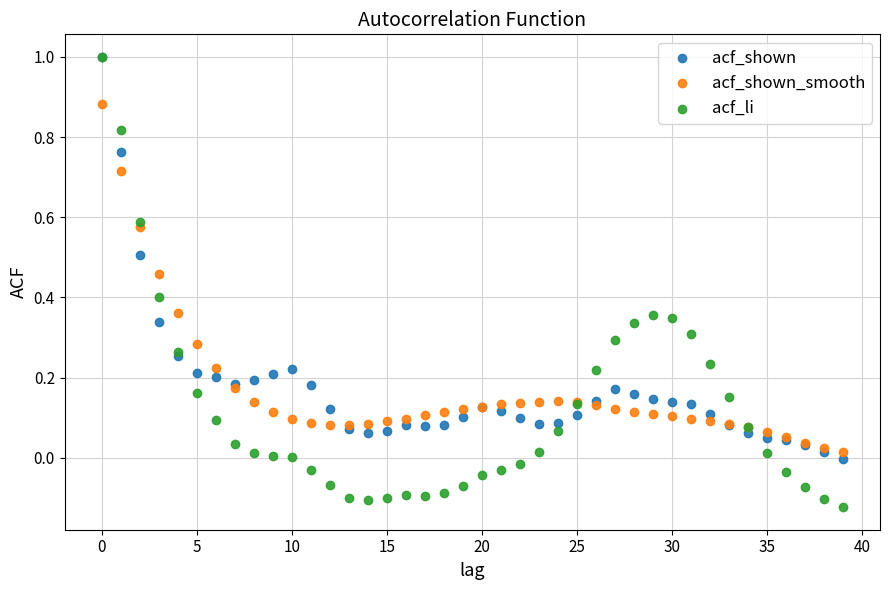

What are all the series names shown in the legend?

acf_shown, acf_shown_smooth, acf_li